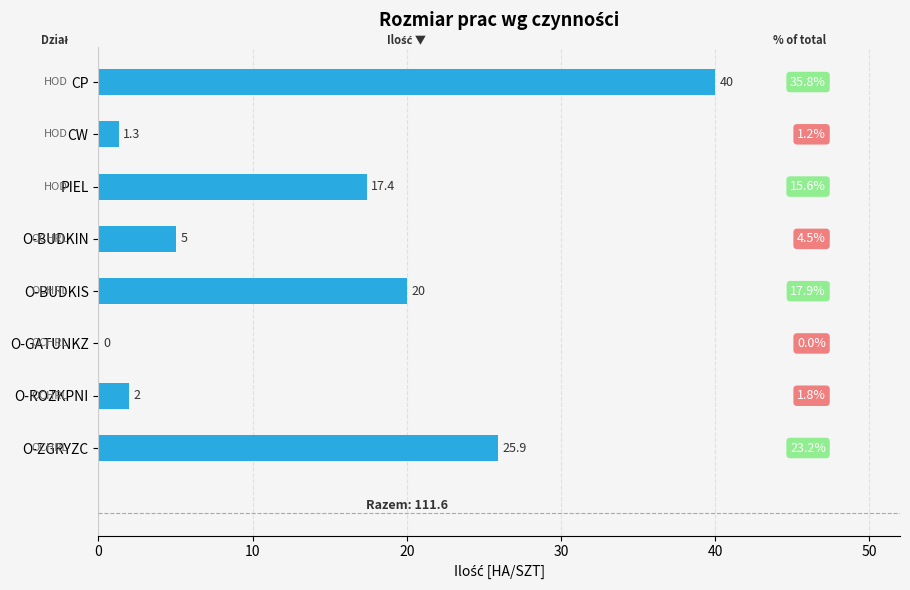

Is it true that the value at O-BUDKIN is 3.3?

False